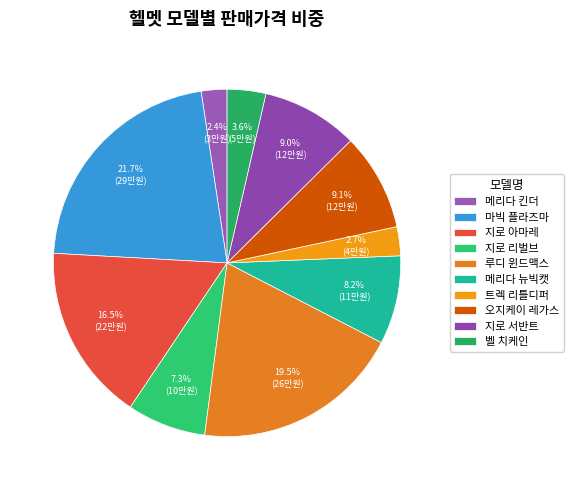

What is the smallest slice in the pie chart?

메리다 킨더